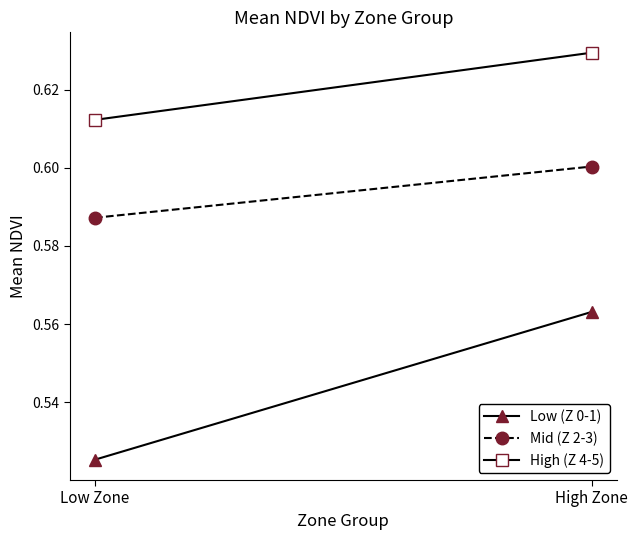

Reading left to right, extract all data points from this chart.

Low (Z 0-1): 0.5	0.6
Mid (Z 2-3): 0.6	0.6
High (Z 4-5): 0.6	0.6